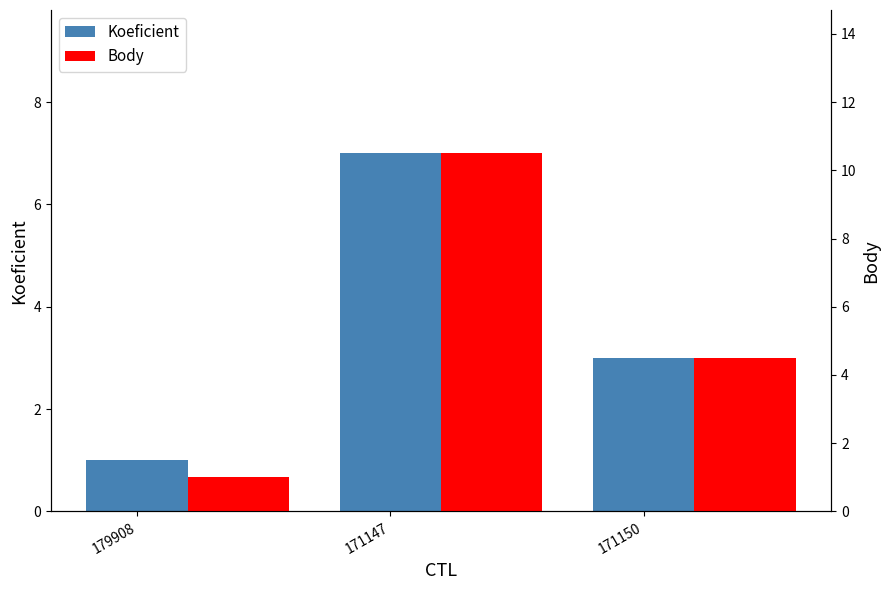

What position from the left is 171147?

2